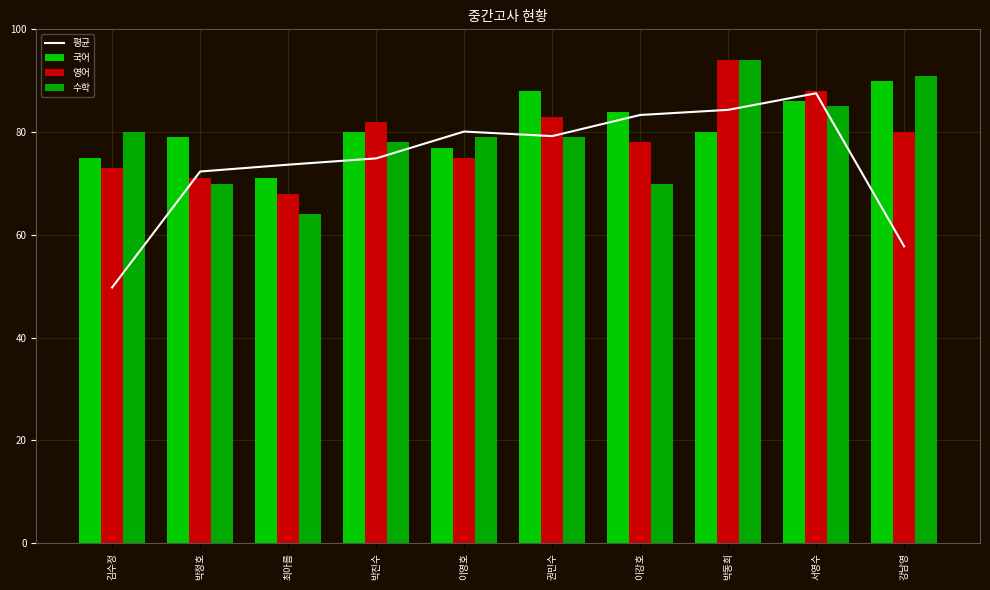

Does the chart contain any negative values?

No